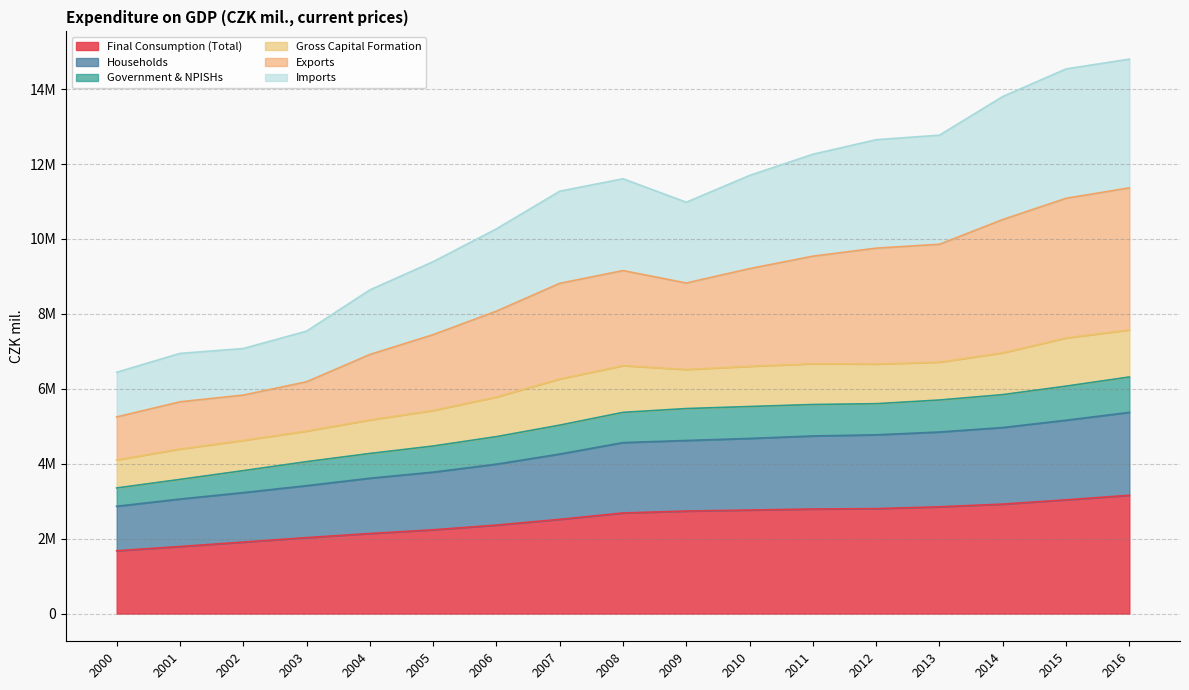

Does the chart display data point markers on the line(s)?

No